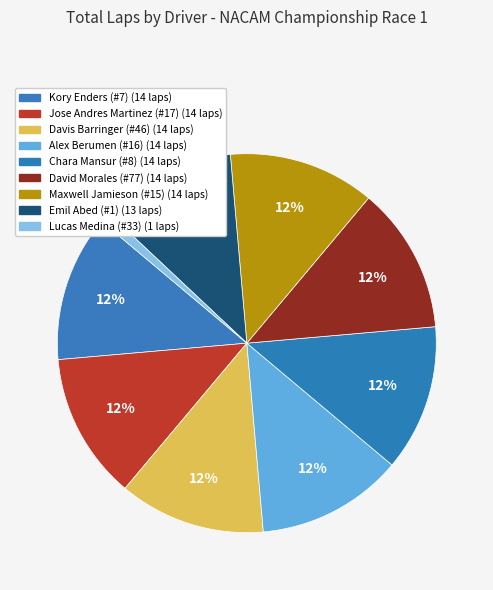

What is the ratio of the value at Lucas Medina (#33) to the value at Kory Enders (#7)?

0.1